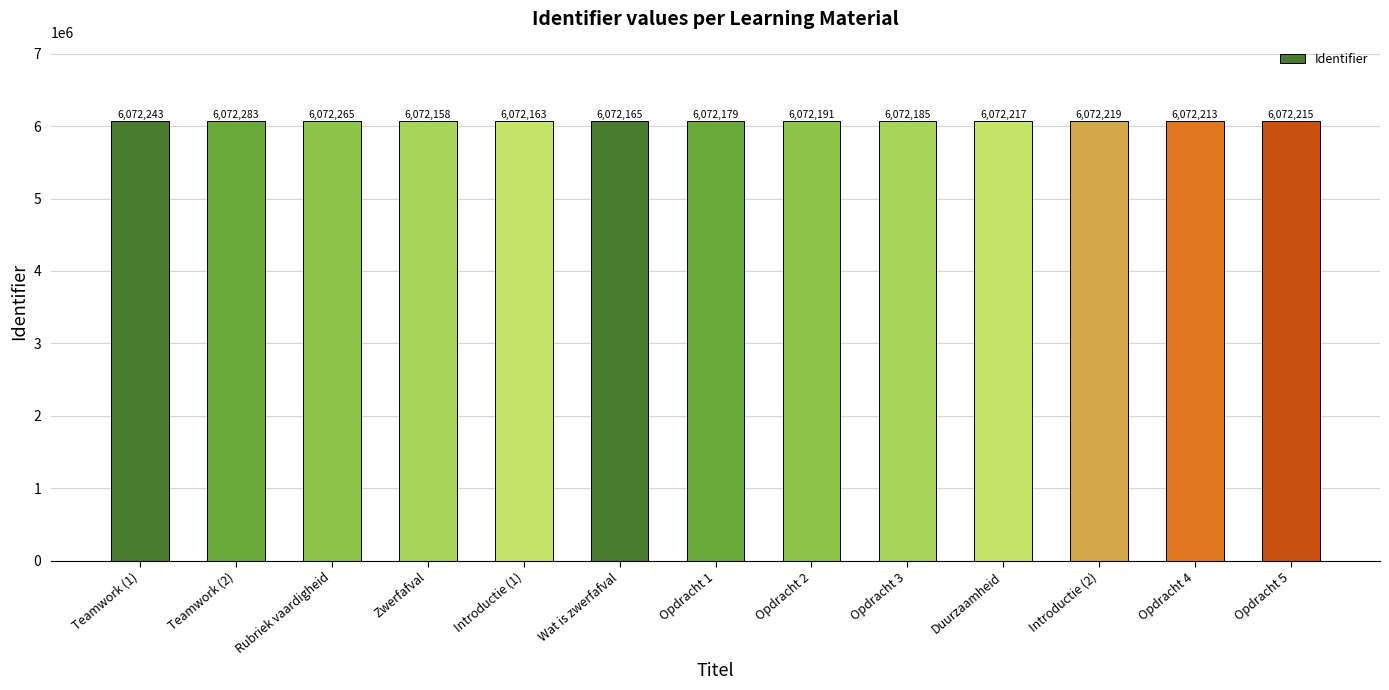

Which has a higher value, Opdracht 2 or Introductie (2)?

Introductie (2)